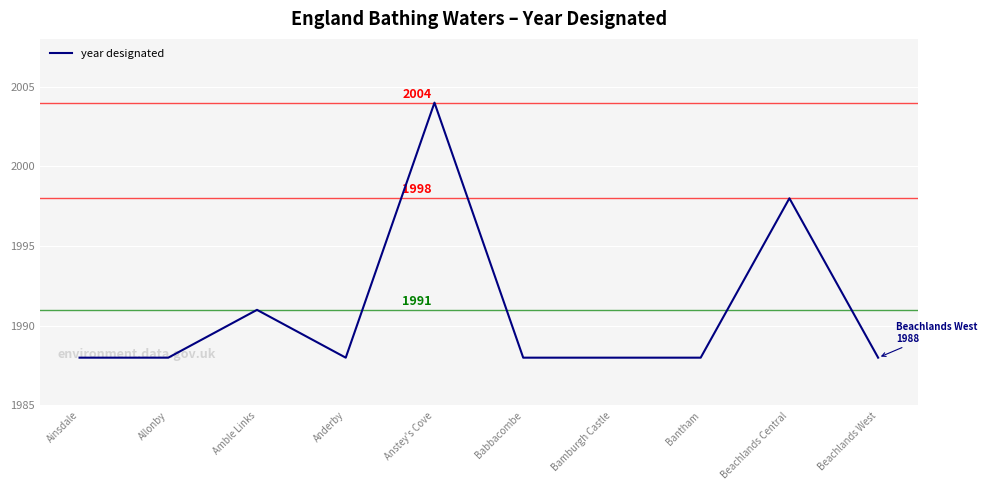

What is the ratio of the value at Bamburgh Castle to the value at Anderby?

1.0